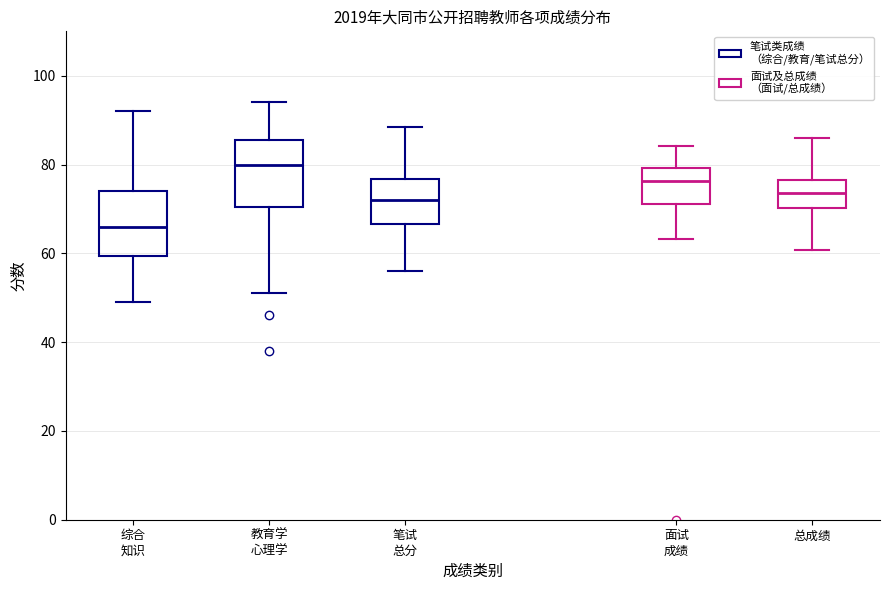

Which box has the lowest median line?

综合 知识